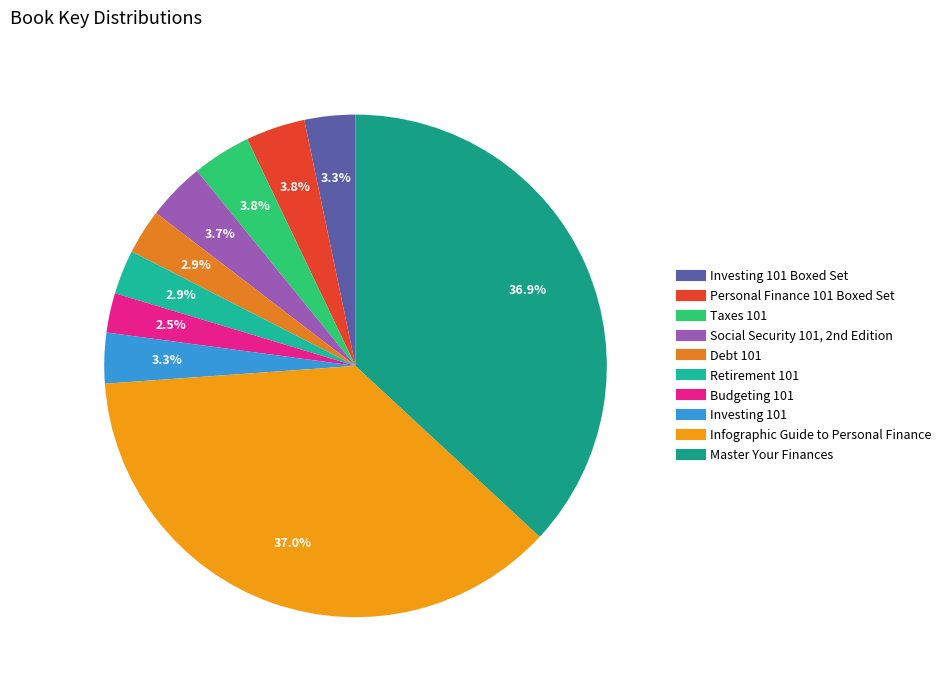

Which slice is the largest?

Infographic Guide to Personal Finance